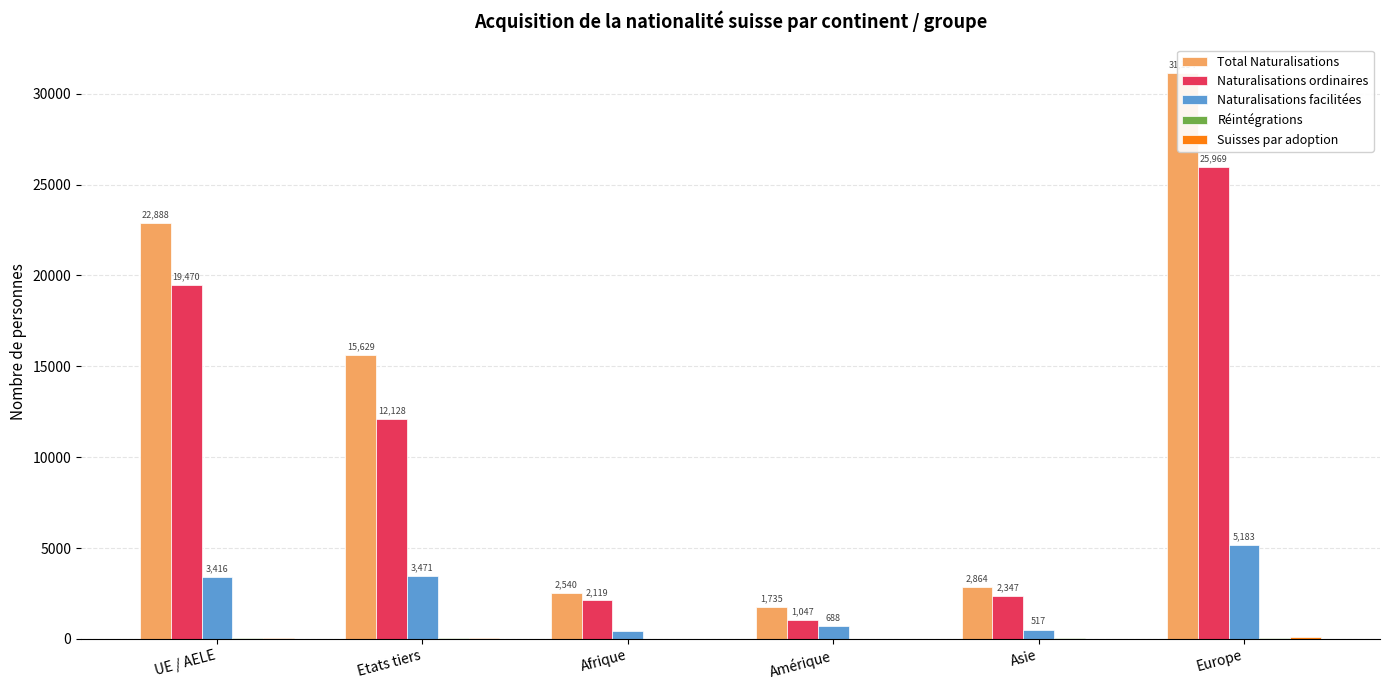

What is the sum of all Total Naturalisations values?

76810